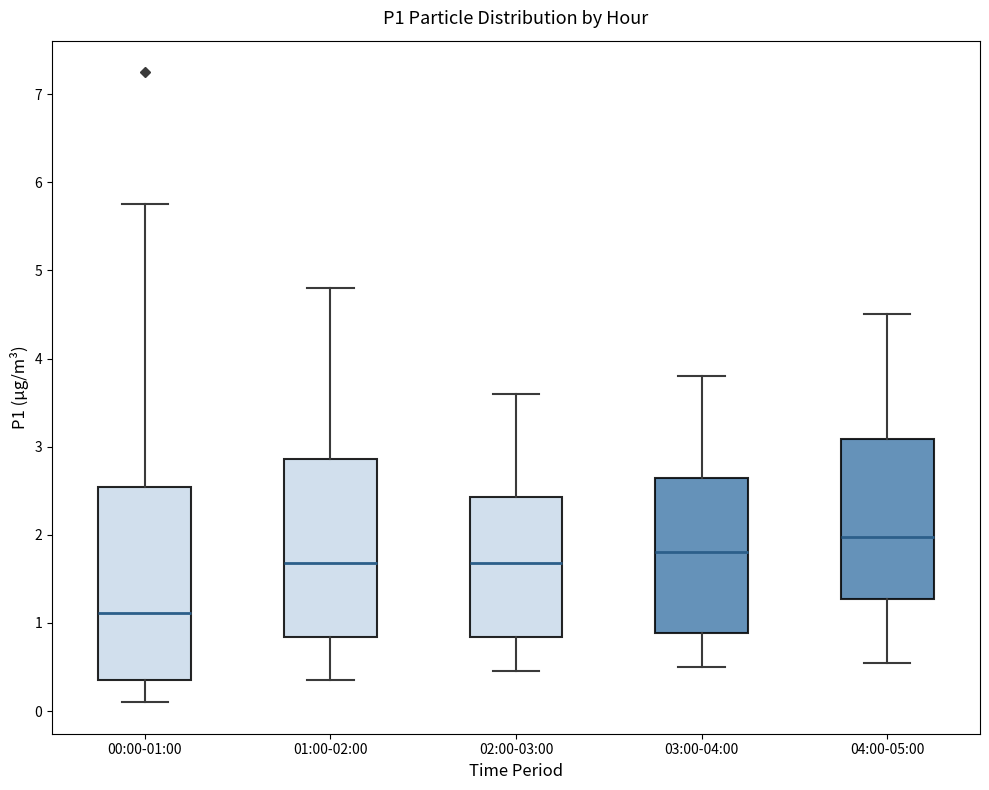

Reading left to right, read every box against the y-axis: the position of its median line, the range the box covers, and the ends of its whiskers. The values are not printed on the chart, so give them approximately, as read against the axis.

00:00-01:00: median 1.1, box 0.4 to 2.5, whiskers 0.1 to 5.8
01:00-02:00: median 1.7, box 0.8 to 2.9, whiskers 0.4 to 4.8
02:00-03:00: median 1.7, box 0.8 to 2.4, whiskers 0.5 to 3.6
03:00-04:00: median 1.8, box 0.9 to 2.7, whiskers 0.5 to 3.8
04:00-05:00: median 2.0, box 1.3 to 3.1, whiskers 0.6 to 4.5